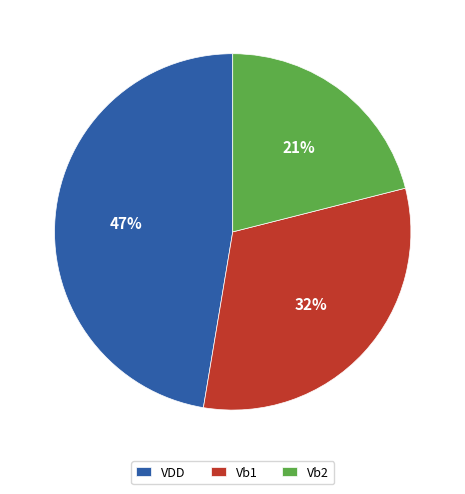

Does any single category account for the majority?

No